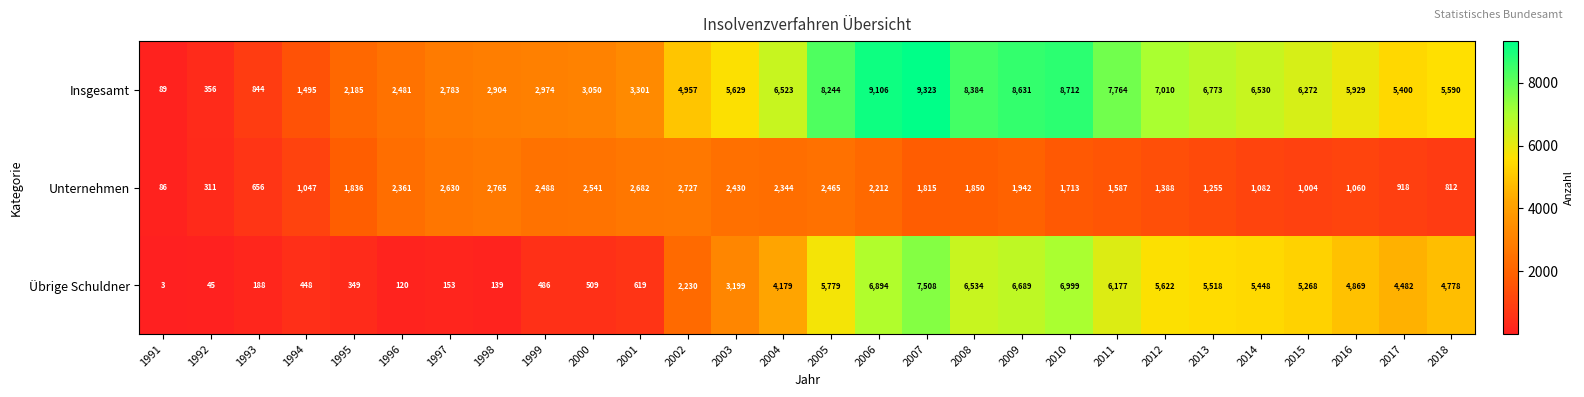

What is the difference between the highest and lowest values at 2008?

6534